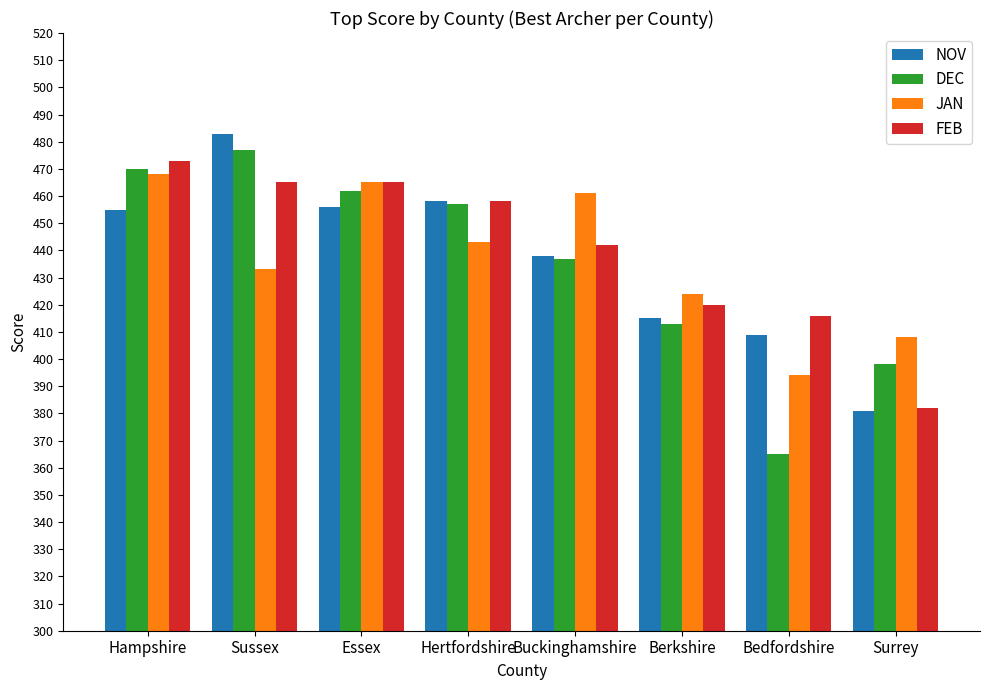

What is the difference between the NOV values at Hertfordshire and Surrey?

77